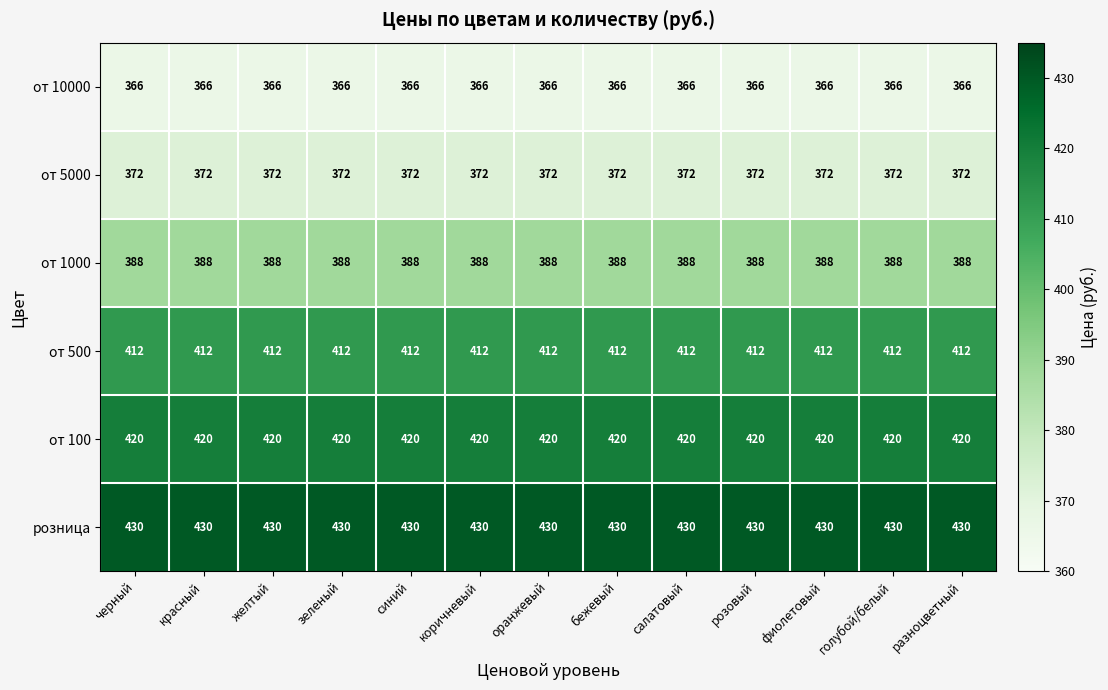

What is the minimum value shown in the chart?

366